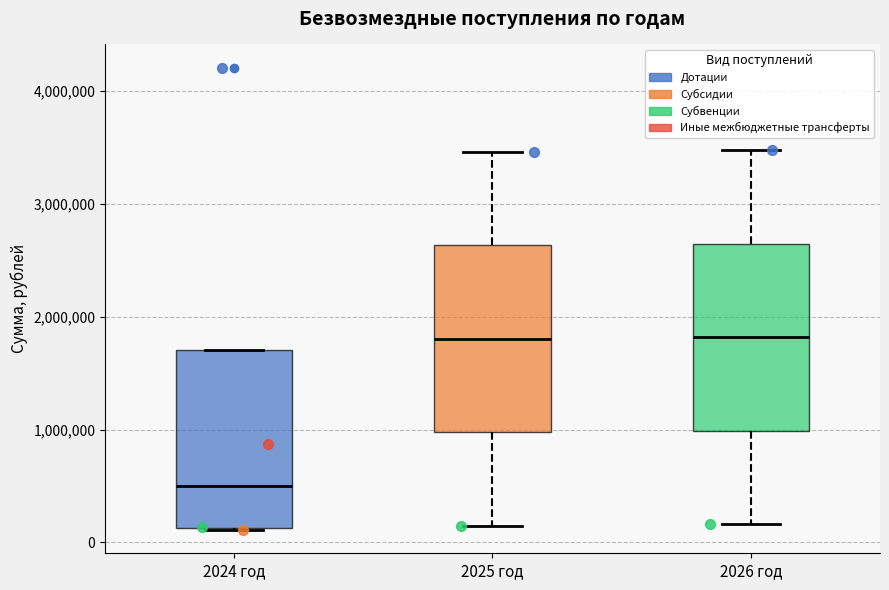

Where is the upper edge of the box for 2025 год on the y-axis? The values are not printed on the chart, so give them approximately, as read against the axis.

2600000